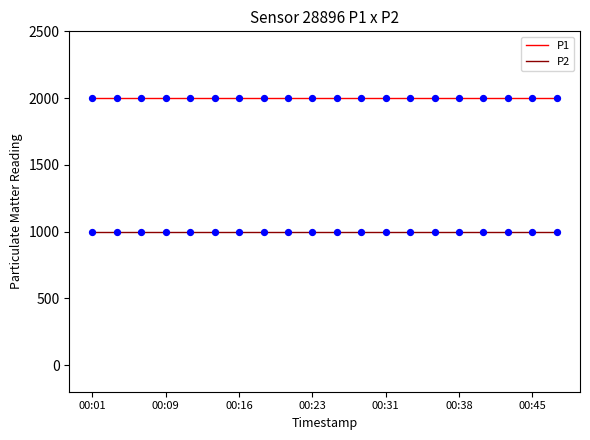

At how many categories does at least one series exceed 1183?

20